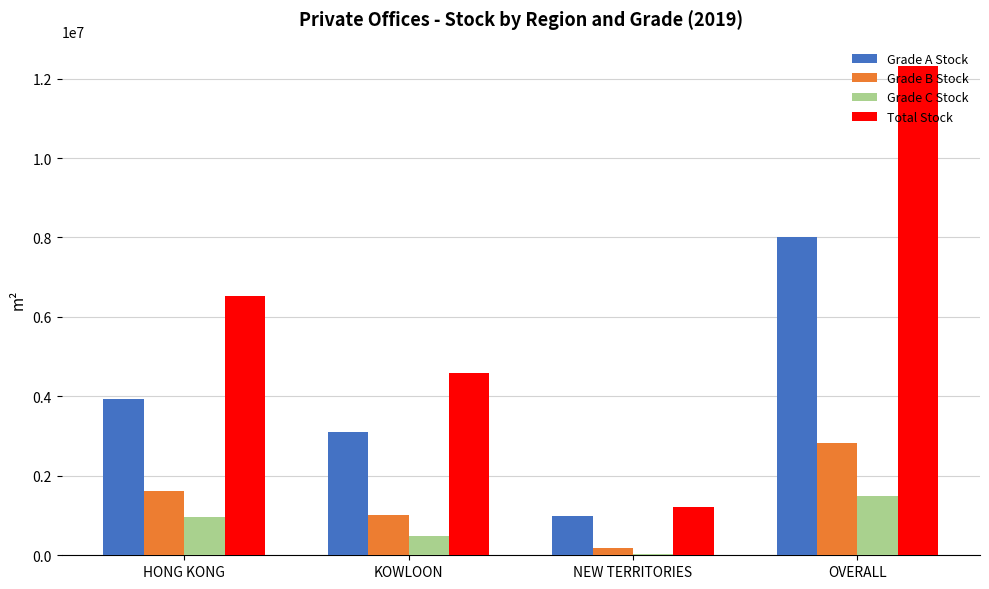

Reading left to right, transcribe all the data shown in this chart.

Grade A Stock: 3931400	3100000	987900	8019300
Grade B Stock: 1616900	1018500	178700	2814100
Grade C Stock: 966400	477300	36700	1480400
Total Stock: 6514700	4595800	1203300	12313800